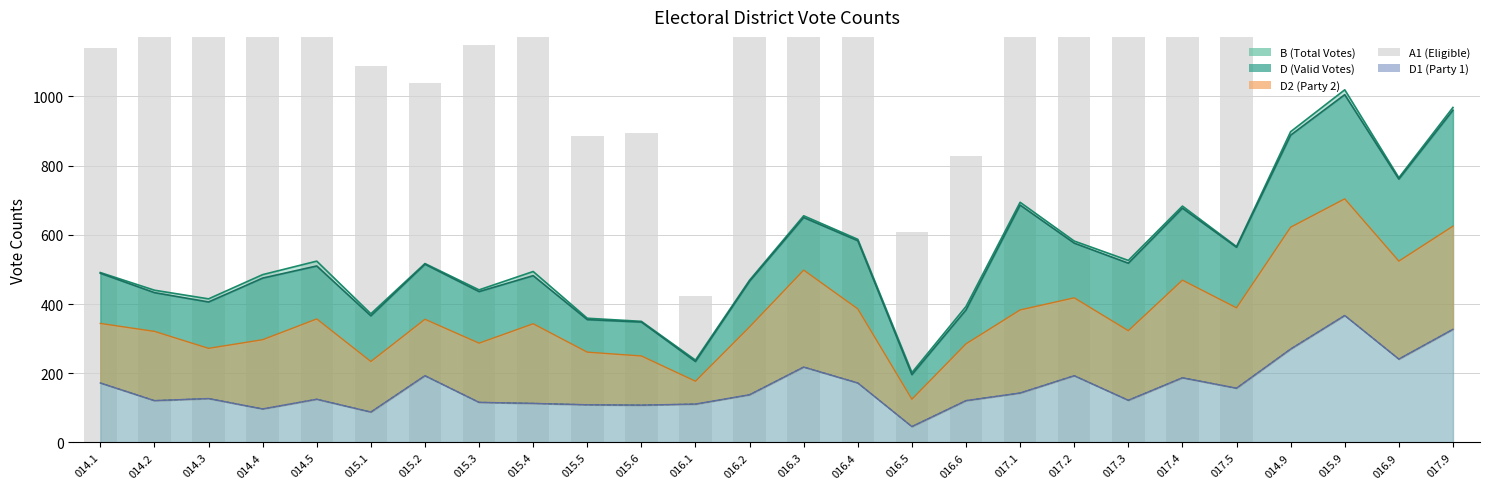

True or false: the data shows 764 at 016.4.

False